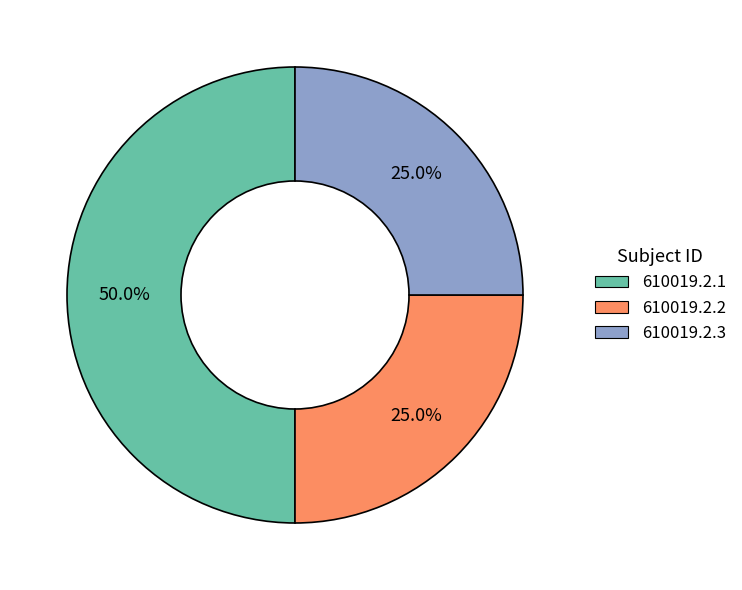

Combined, what portion of the pie is 610019.2.3 and 610019.2.1?

75.0%